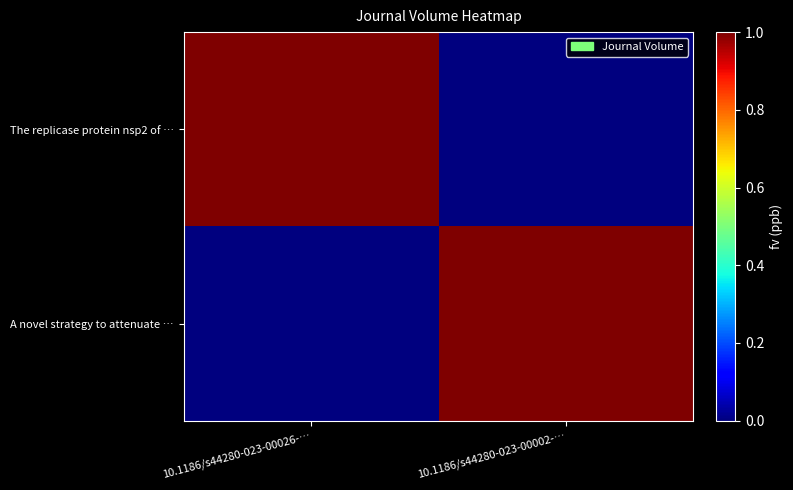

Which series has the largest total across all categories?

The replicase protein nsp2 of …